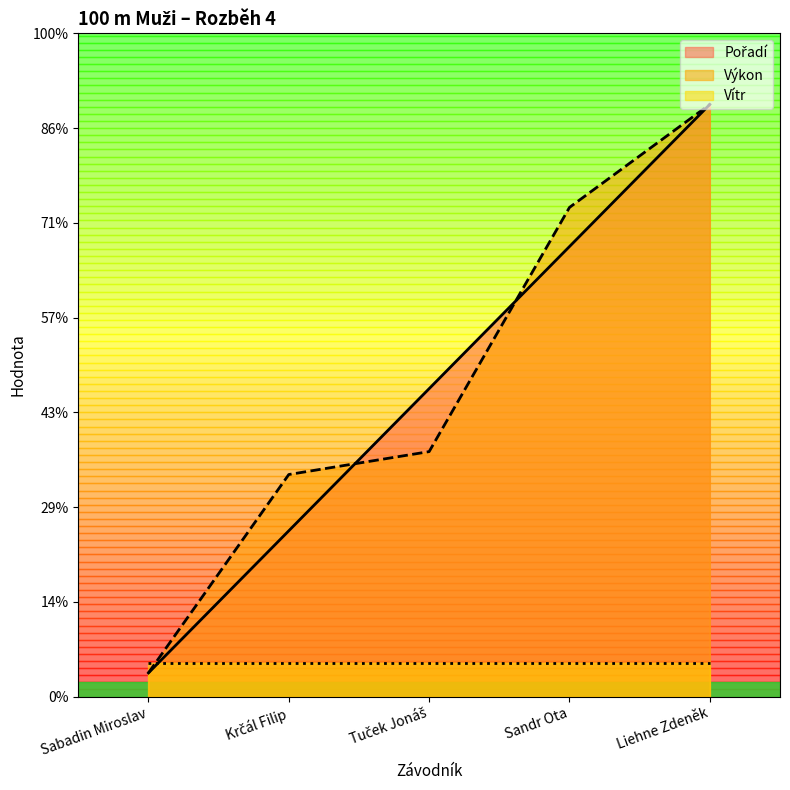

Where do Výkon and Pořadí first cross each other?

Krčál Filip and Tuček Jonáš